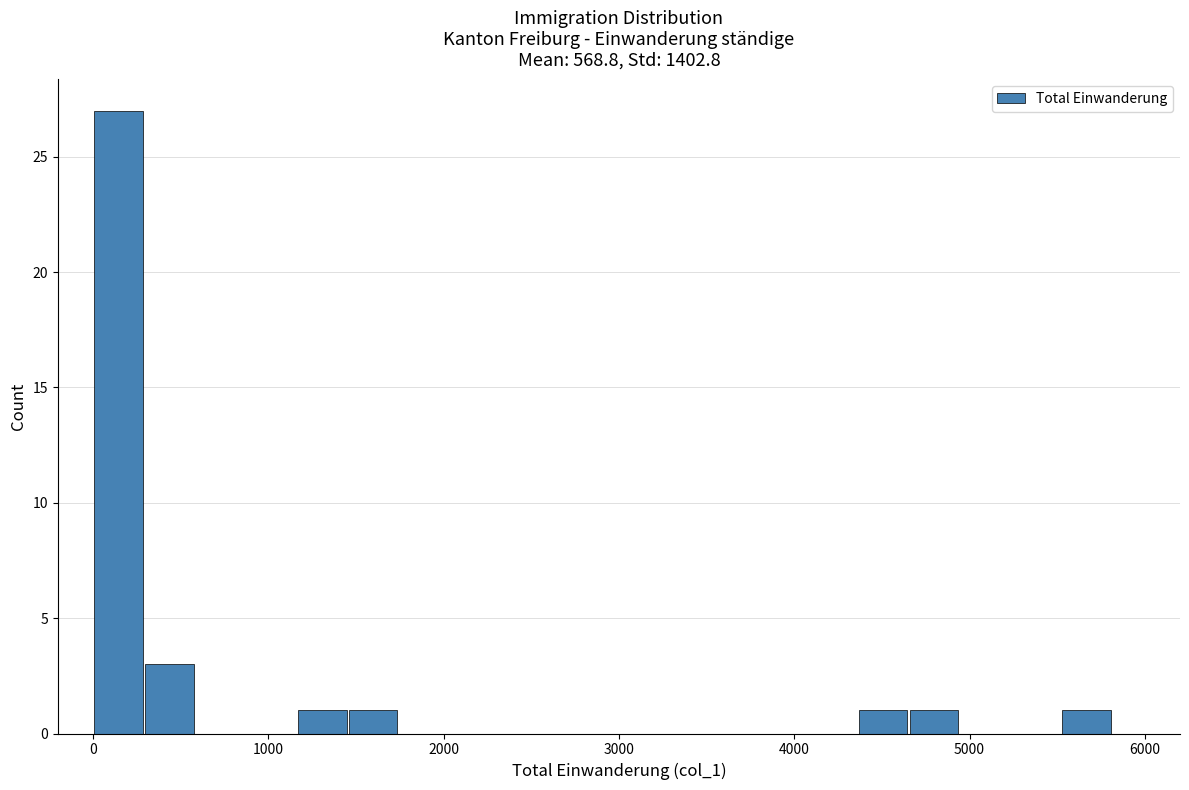

Around what value on the x-axis is the tallest bar? Give the approximate position of its centre, as read against the axis.

100